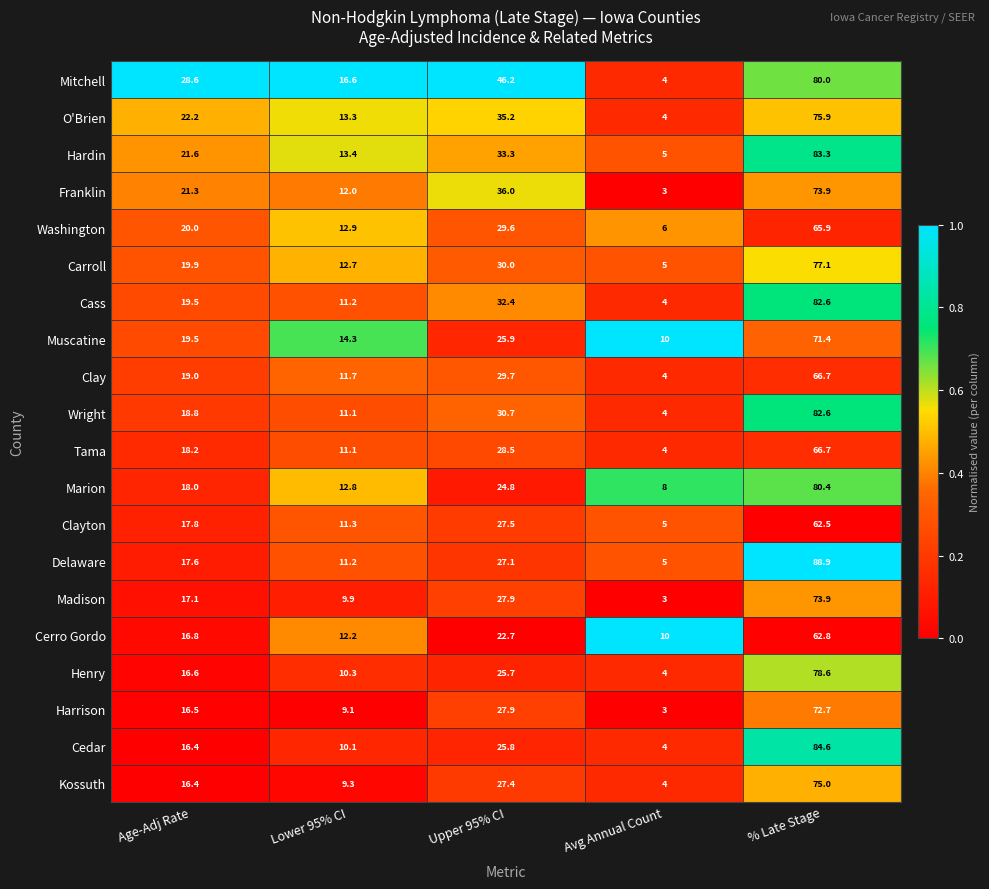

What is the difference between the maximum and second lowest values in the Wright series?

71.5